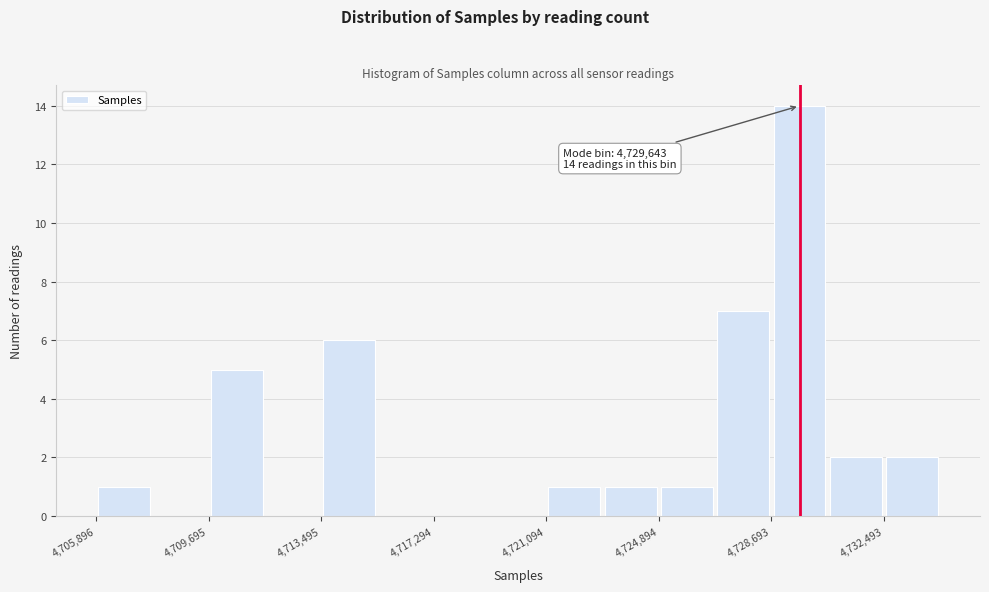

Around what value on the x-axis is the tallest bar? Give the approximate position of its centre, as read against the axis.

4729500